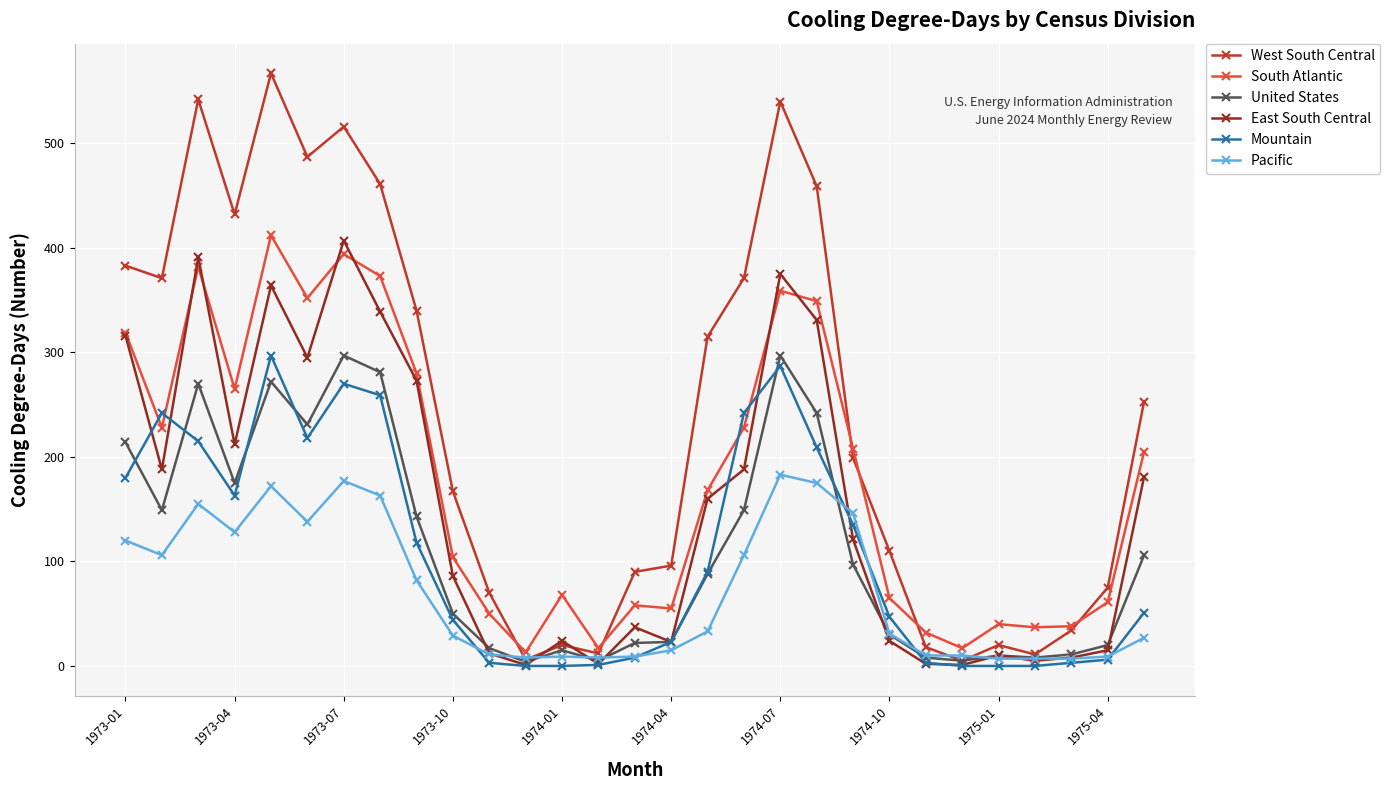

What is the difference between the second highest and minimum values in the Pacific series?

170